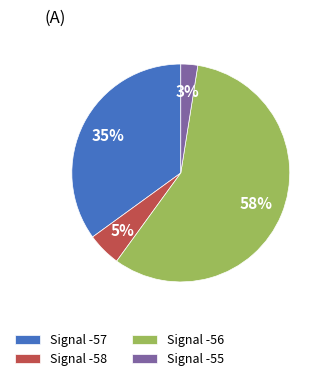

How many slices are in this pie chart?

4